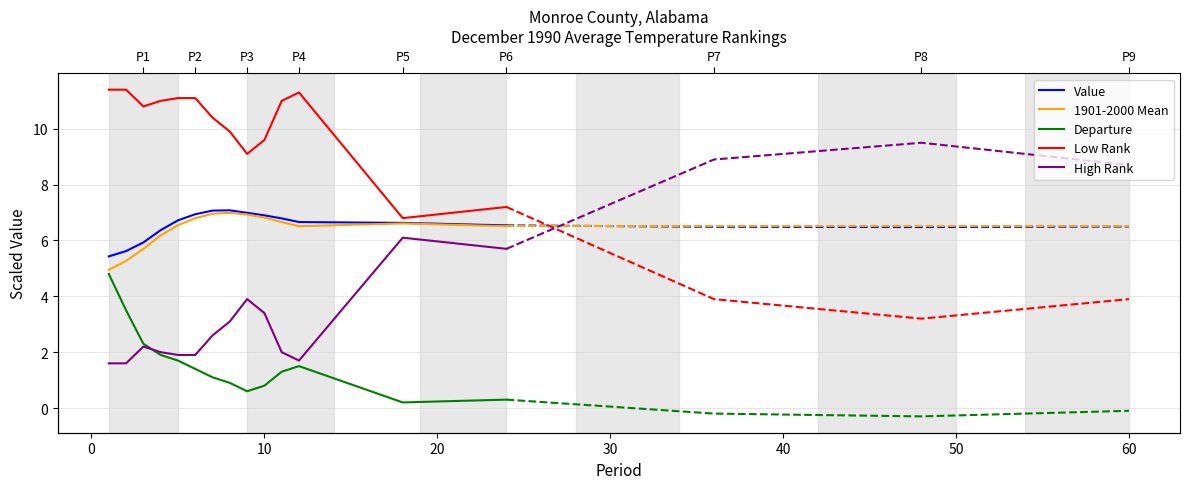

Which series has the largest total across all categories?

Low Rank